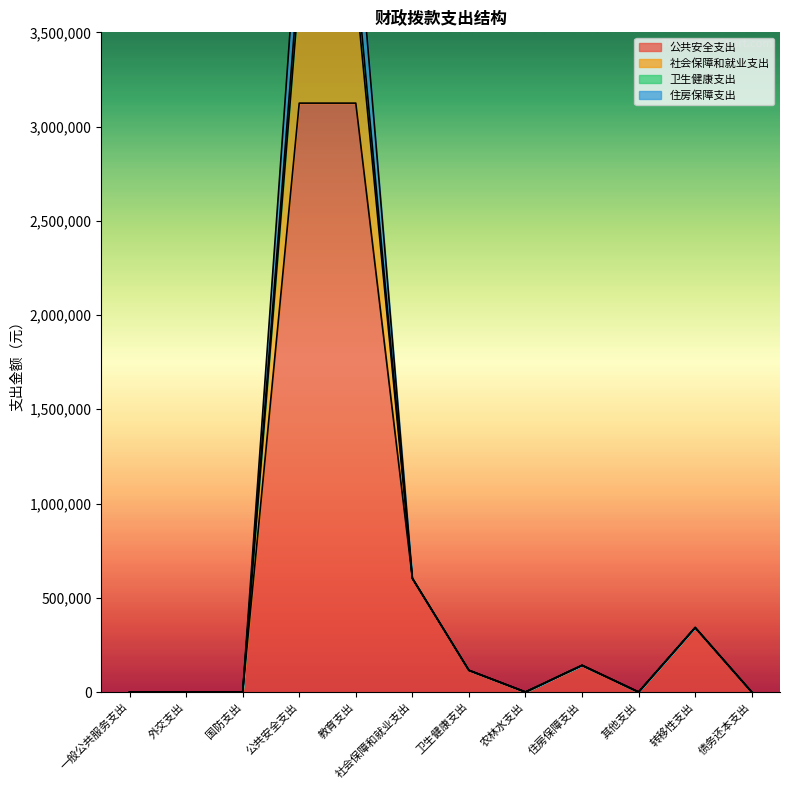

Rank the series at 教育支出 from lowest to highest value.

公共安全支出, 住房保障支出, 卫生健康支出, 社会保障和就业支出